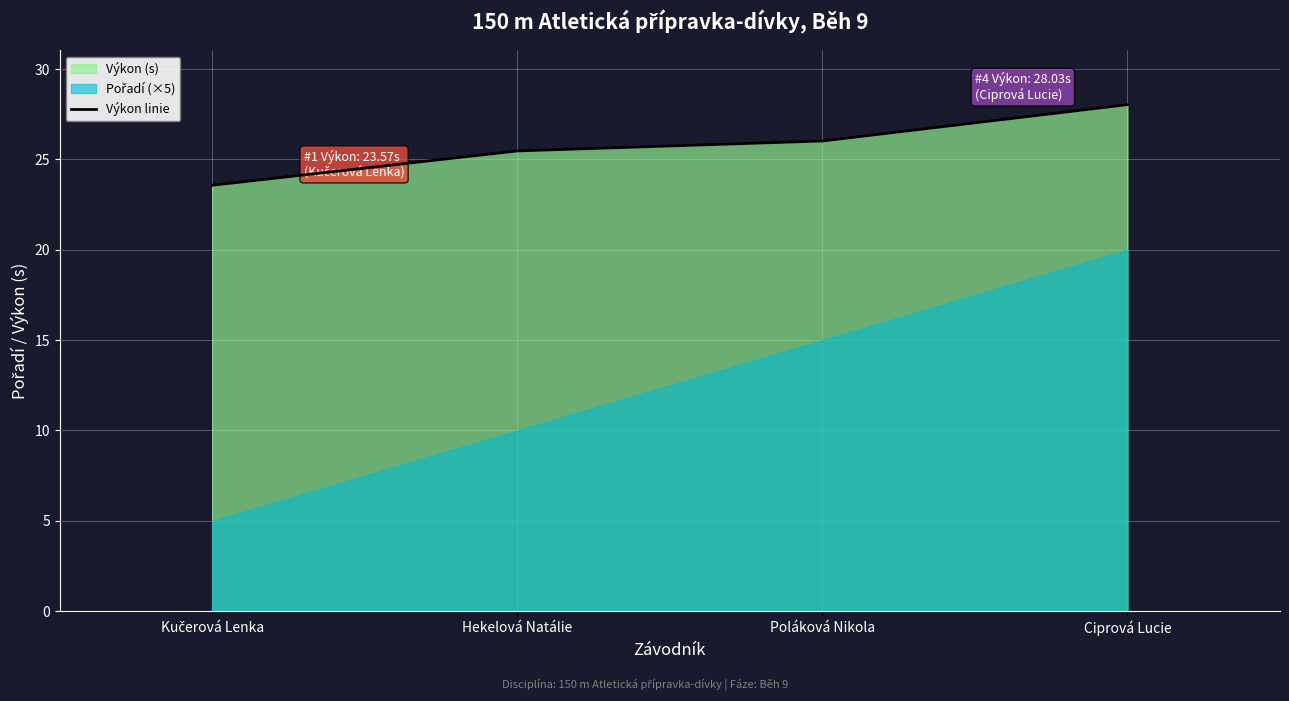

What position from the left is Kučerová Lenka?

1